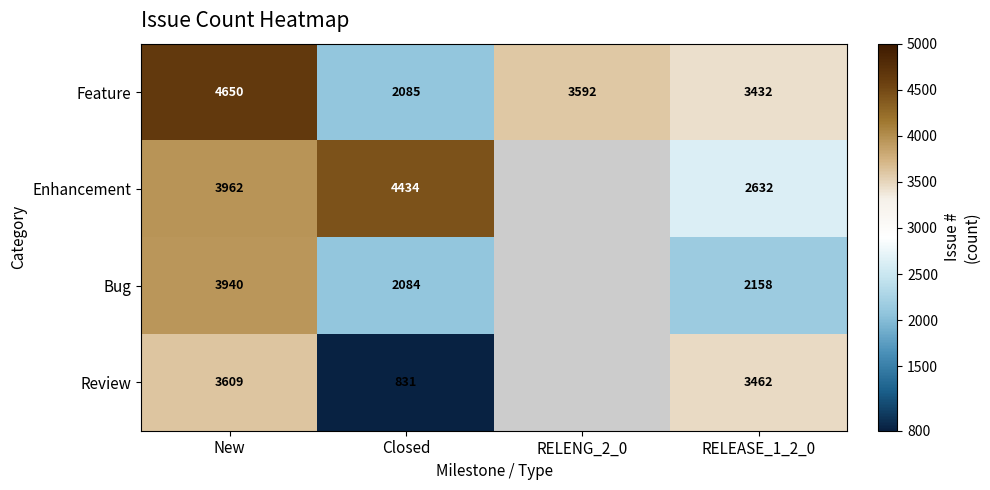

How many distinct data groups are displayed?

4